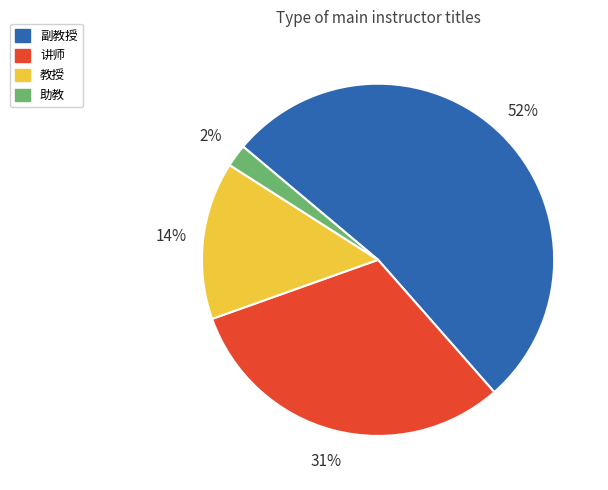

Rank the categories by value from highest to lowest.

副教授, 讲师, 教授, 助教